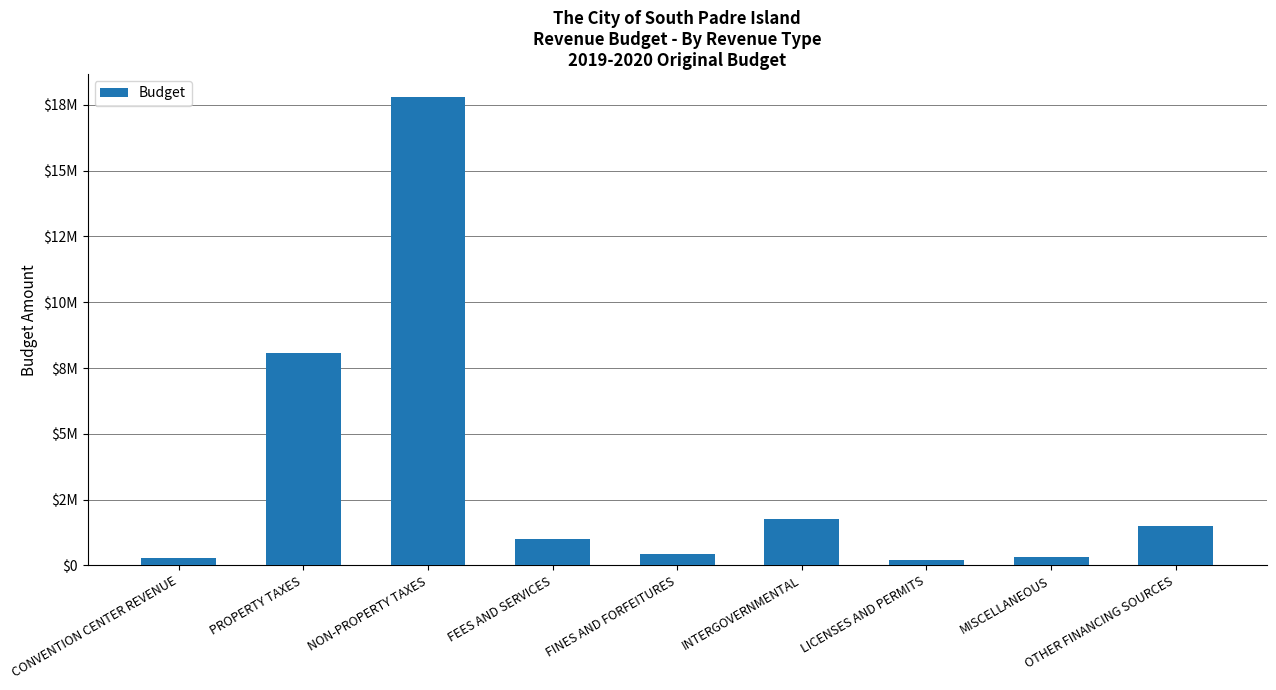

True or false: the data shows 270000 at CONVENTION CENTER REVENUE.

True